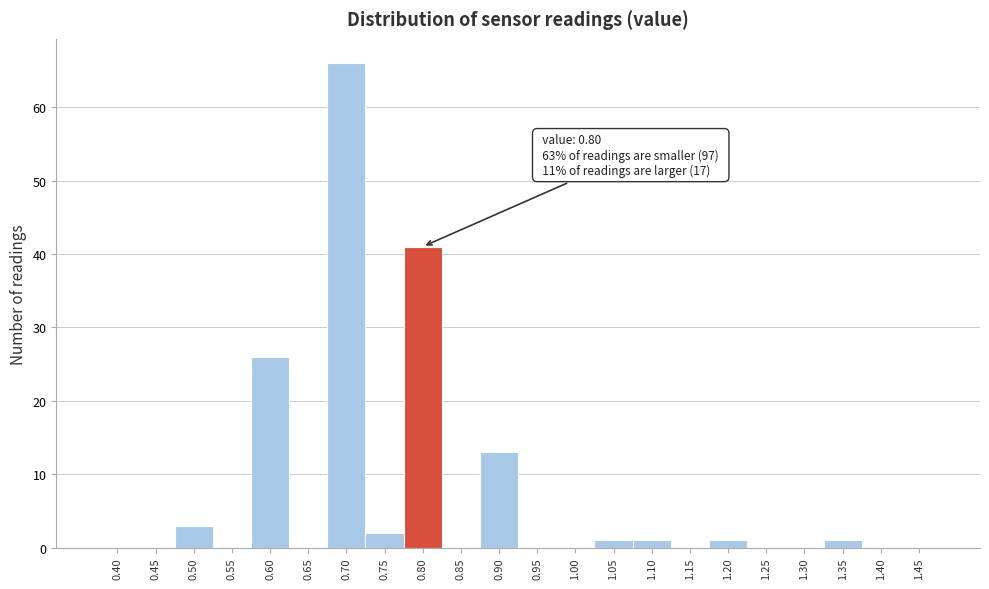

Reading right to left, what are all the values shown in this chart?

1.45=0	1.40=0	1.35=1	1.30=0	1.25=0	1.20=1	1.15=0	1.10=1	1.05=1	1.00=0	0.95=0	0.90=13	0.85=0	0.80=41	0.75=2	0.70=66	0.65=0	0.60=26	0.55=0	0.50=3	0.45=0	0.40=0